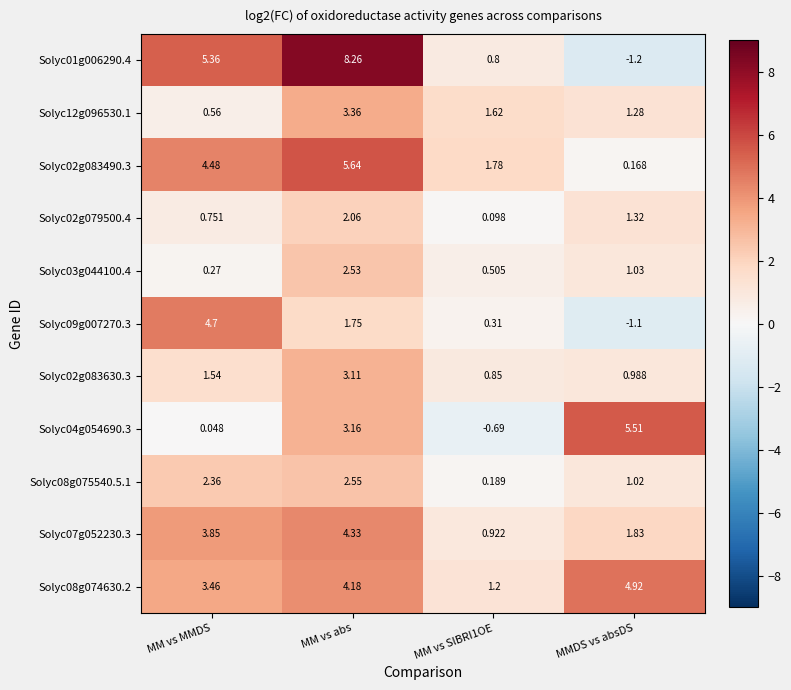

At which category is the sum across all series the highest?

MM vs abs